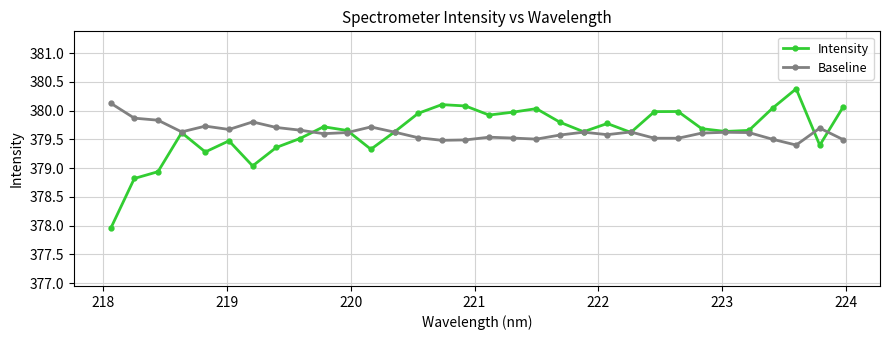

True or false: Baseline has more than 1 interior local peaks.

True